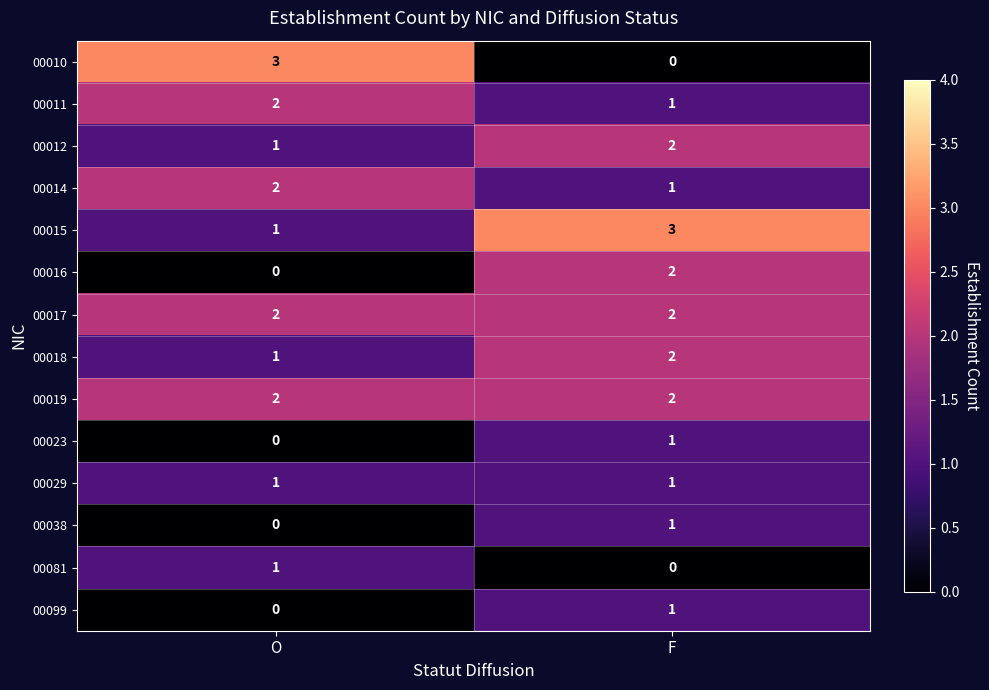

What is the maximum value shown in the chart?

3